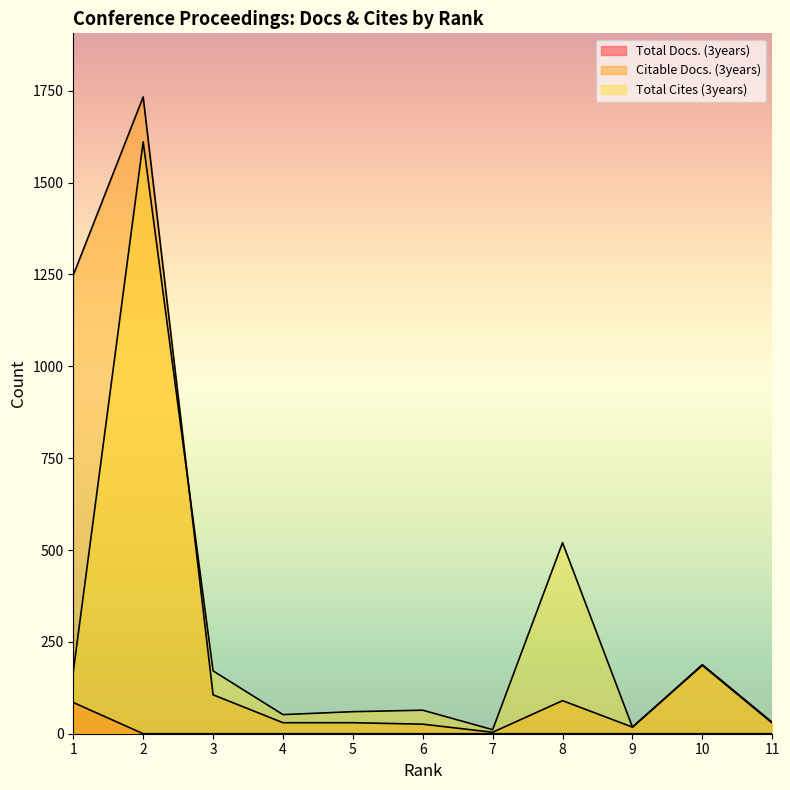

What are all the series names shown in the legend?

Total Docs. (3years), Citable Docs. (3years), Total Cites (3years)